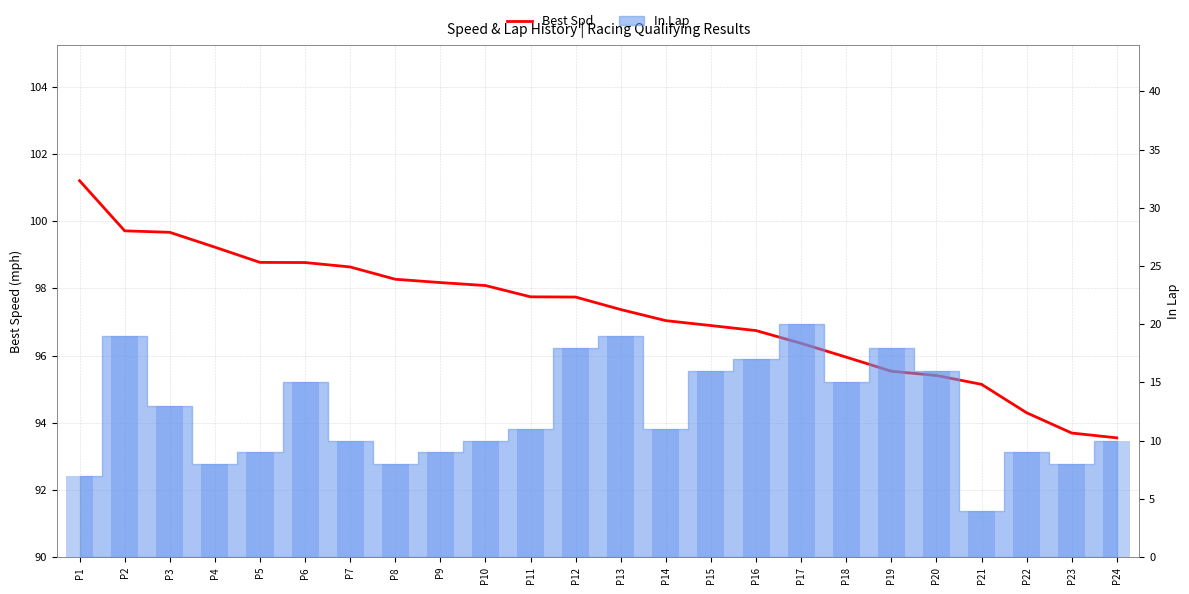

List the labels in order of value, largest first.

P1, P2, P3, P4, P5, P6, P7, P8, P9, P10, P11, P12, P13, P14, P15, P16, P17, P18, P19, P20, P21, P22, P23, P24